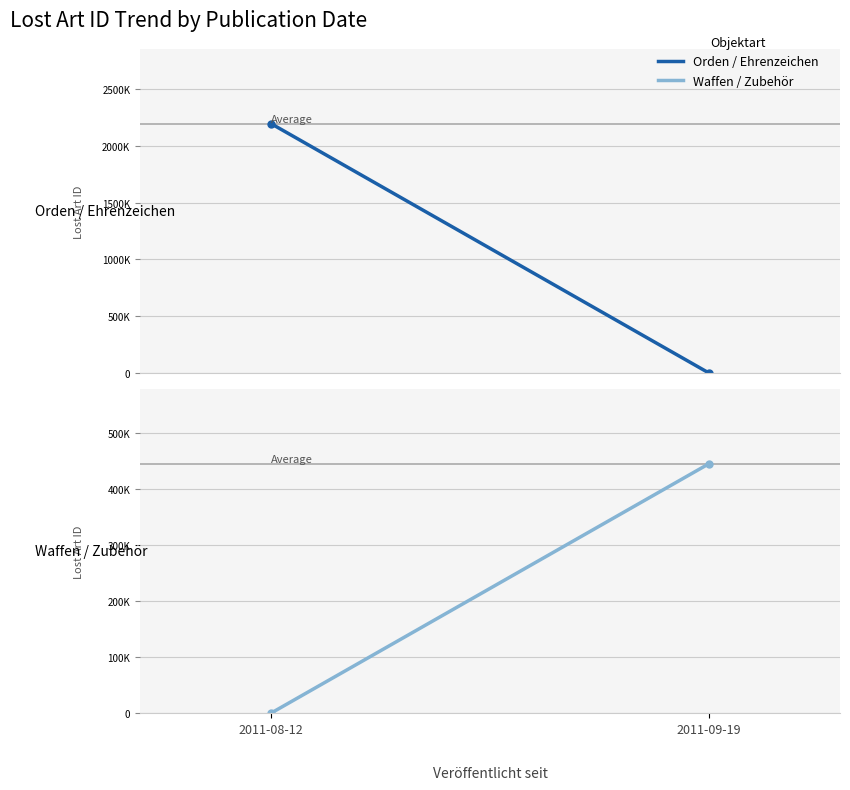

Reading left to right, what are all the values shown in this chart?

Orden / Ehrenzeichen: 2194990	0
Waffen / Zubehör: 0	445097